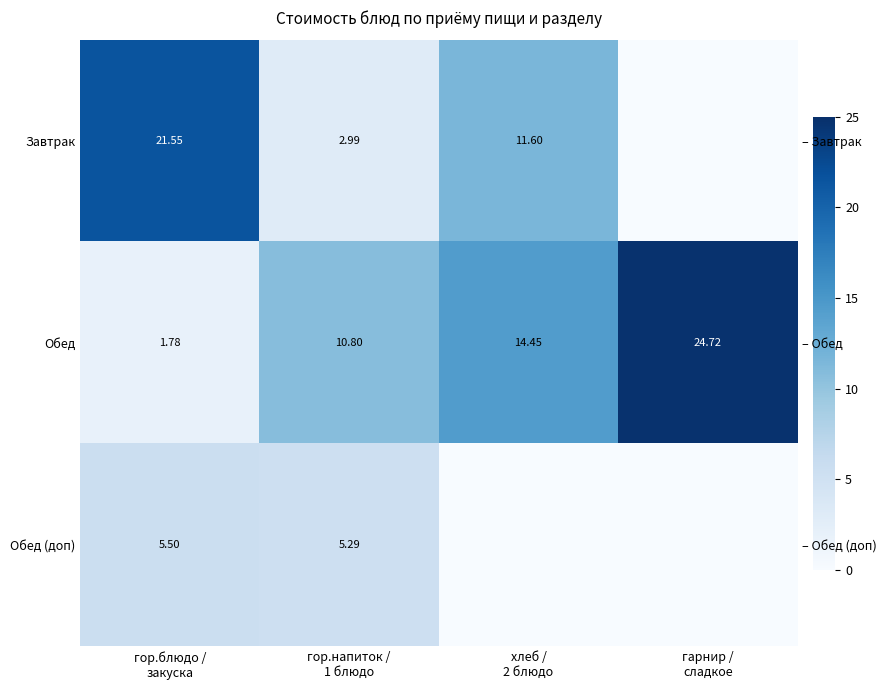

What is the greatest value displayed?

24.7